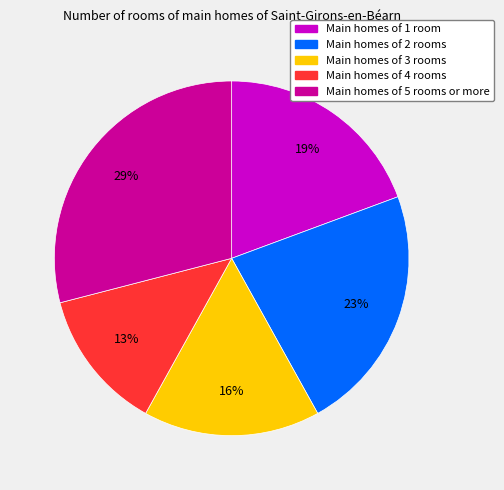

Does any single category account for the majority?

No